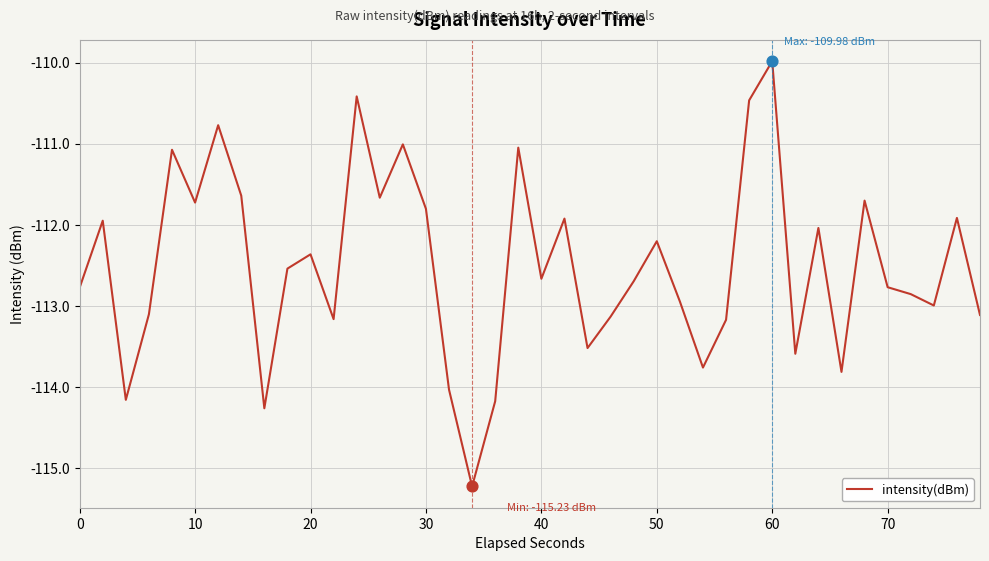

What is the maximum value shown in the chart?

-110.0